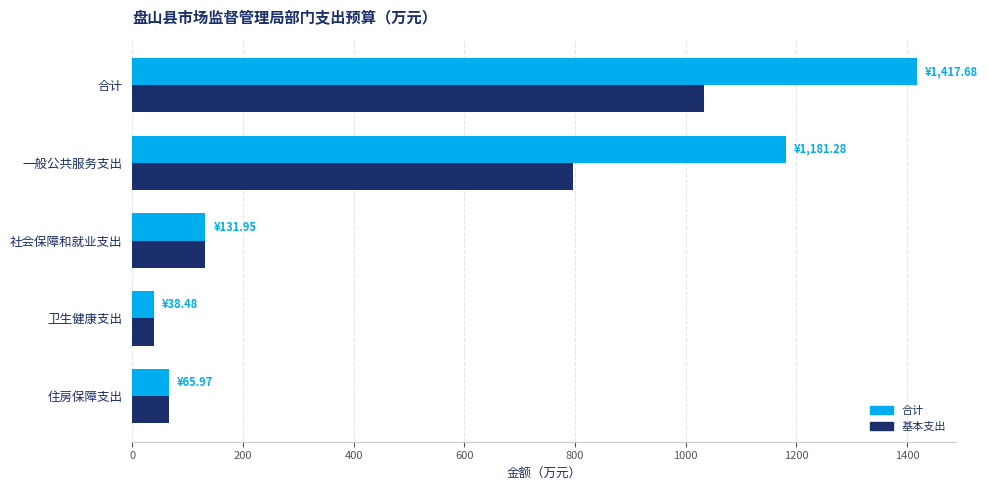

List the series in order of their overall mean, highest first.

合计, 基本支出